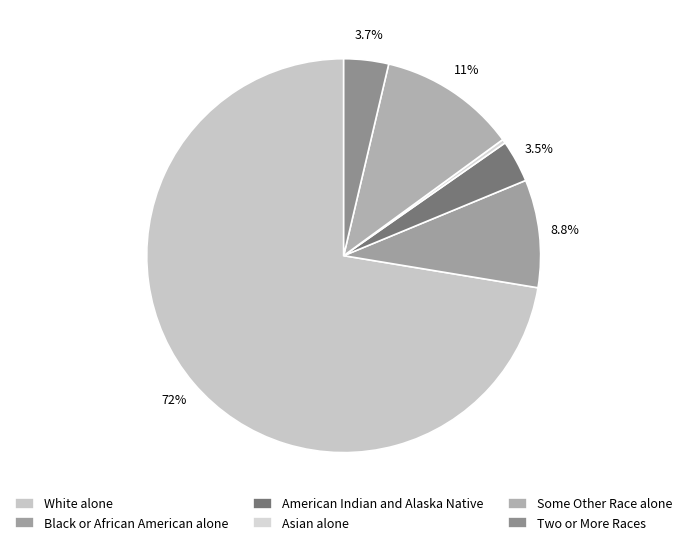

Which category has the biggest portion of the pie?

White alone